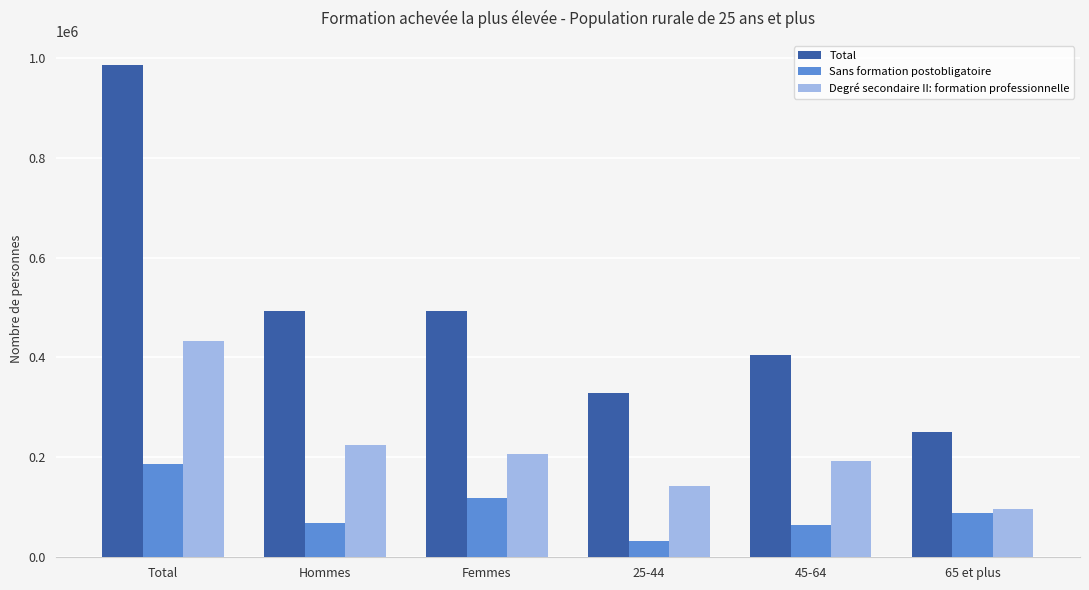

How many values in the Degré secondaire II: formation professionnelle series are below 207259?

3